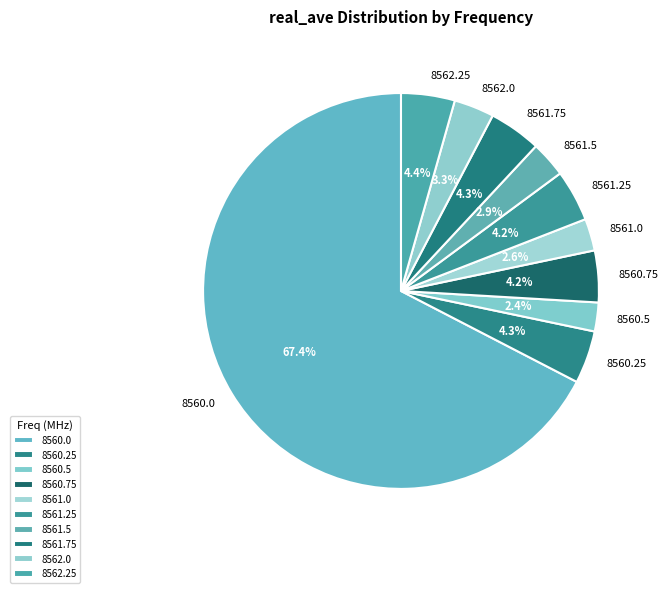

What is the ratio of the value at 8562.0 to the value at 8561.75?

0.8